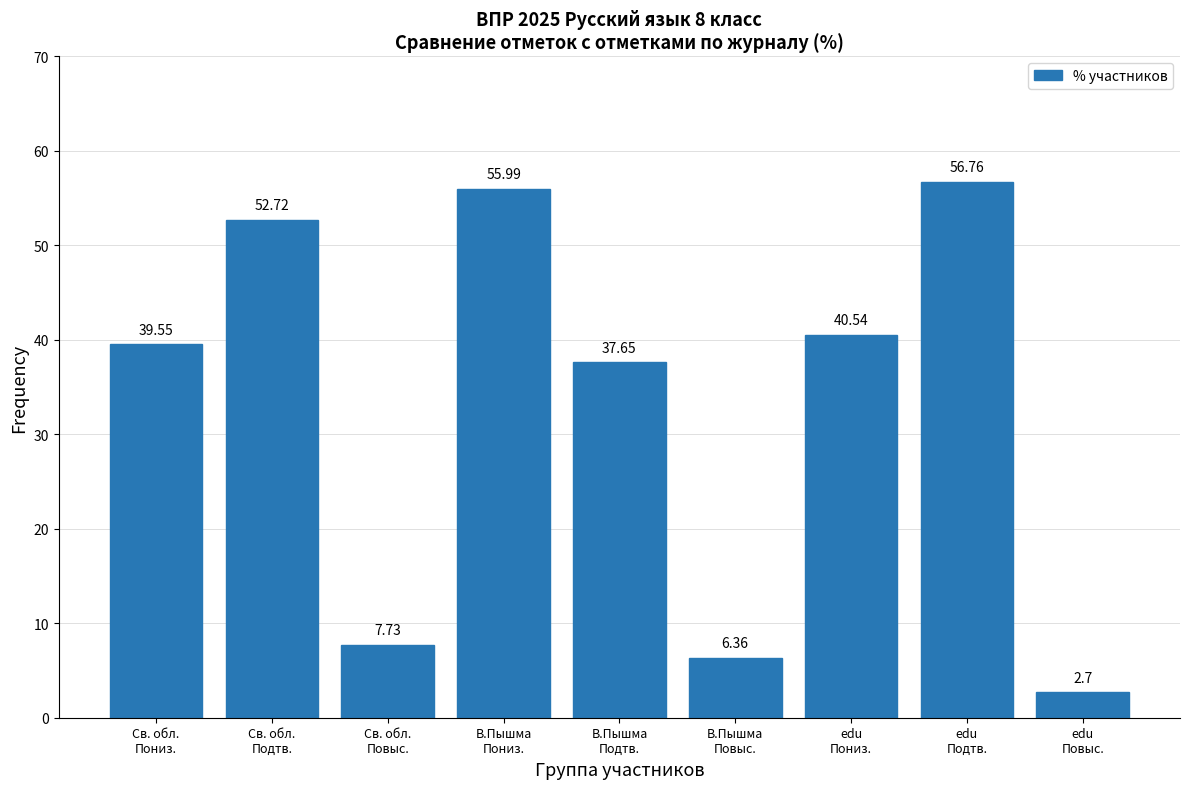

What is the average value?

33.3